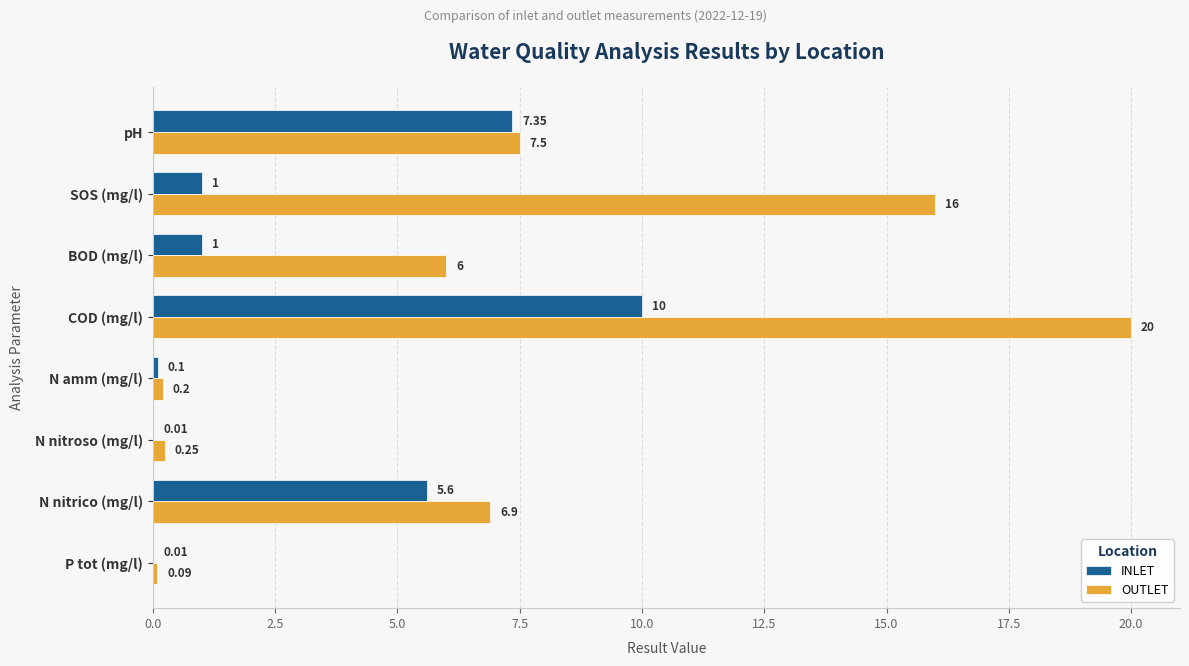

Which series has the largest total across all categories?

OUTLET